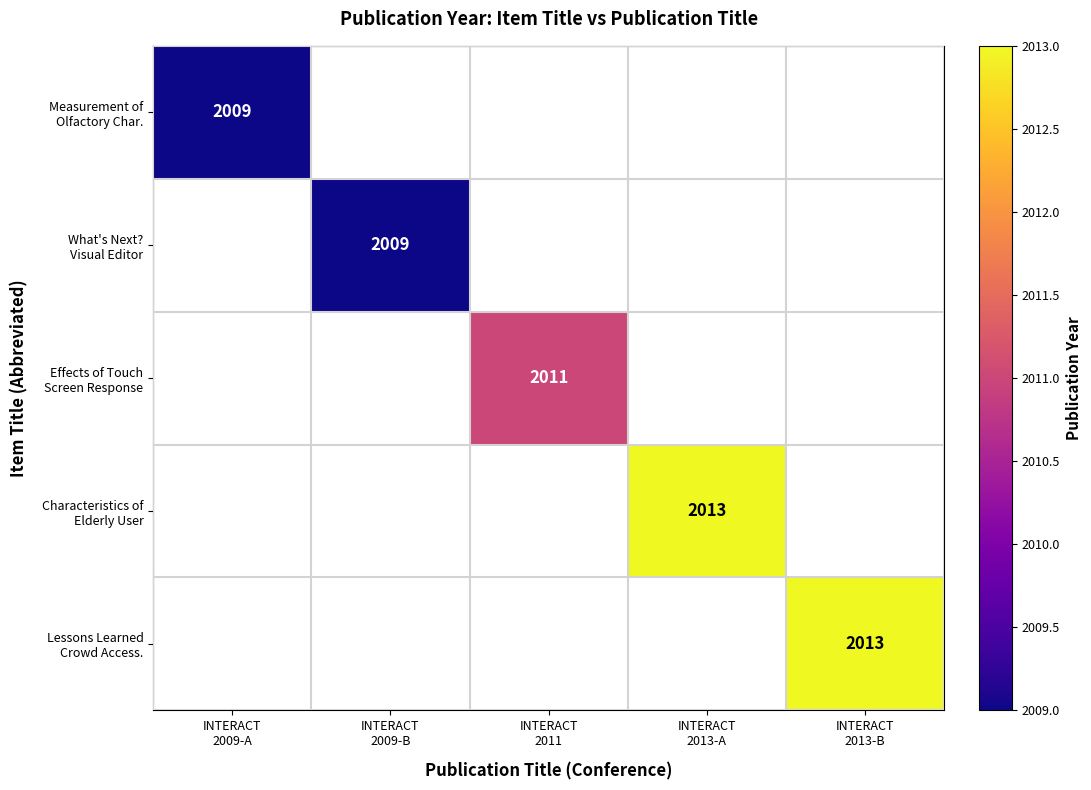

List the series in order of their peak value, lowest first.

Measurement of Olfactory Char., What's Next? Visual Editor, Effects of Touch Screen Response, Characteristics of Elderly User, Lessons Learned Crowd Access.